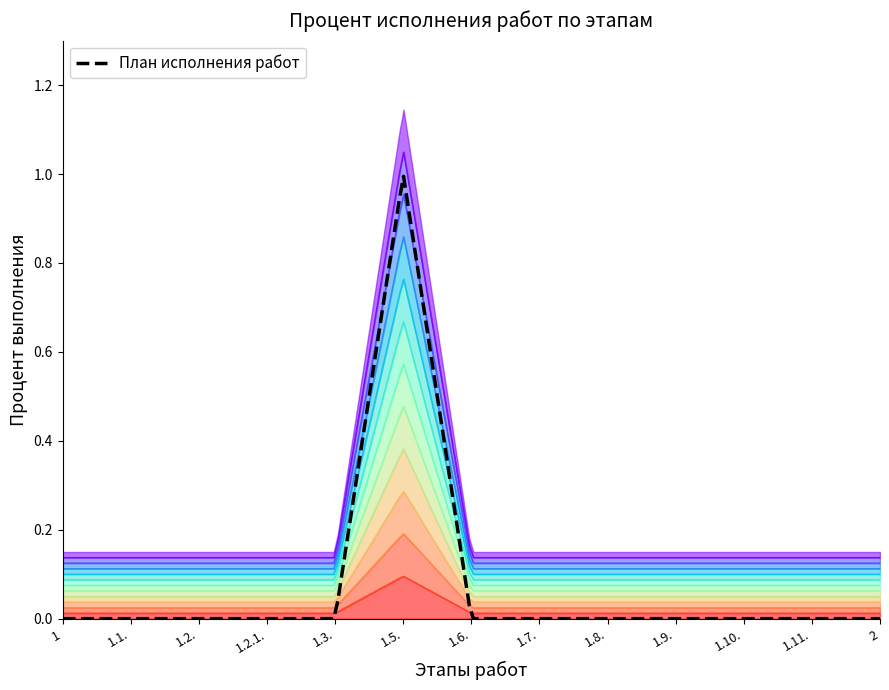

What is the maximum value for Предпроектный и проектный этап?

1